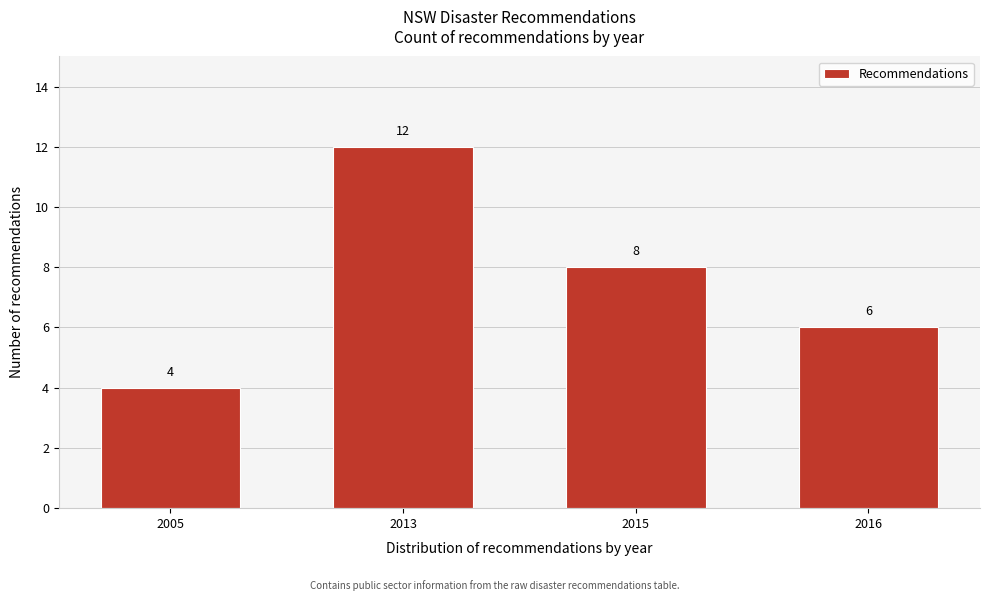

Reading left to right, list all the values displayed in this chart.

2005=4	2013=12	2015=8	2016=6